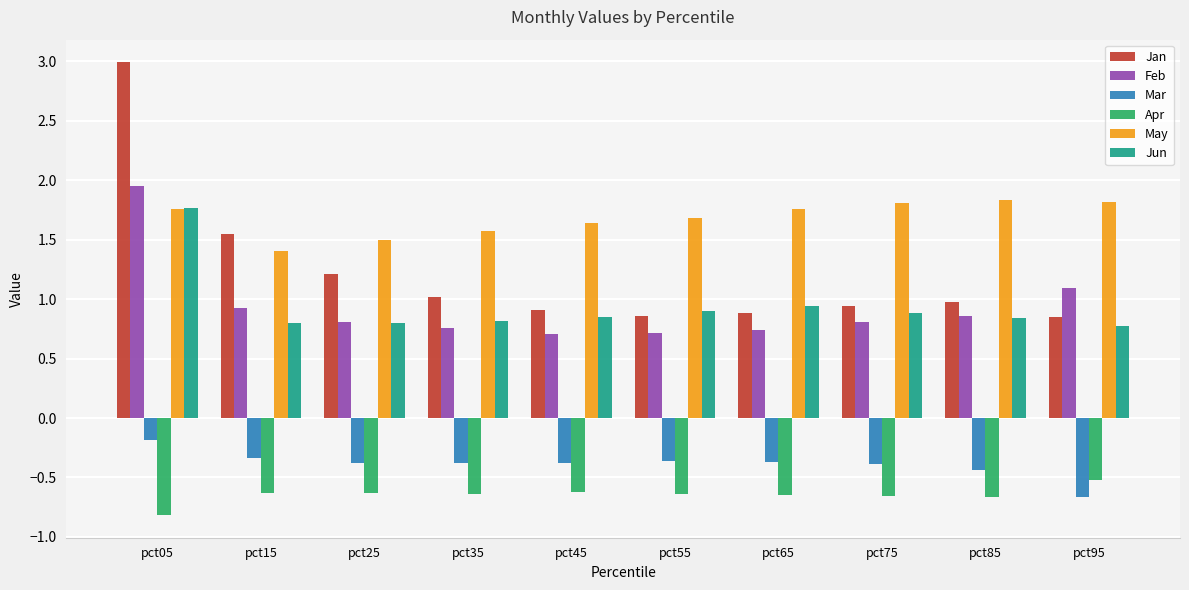

What is the sum of all Apr values?

-6.5